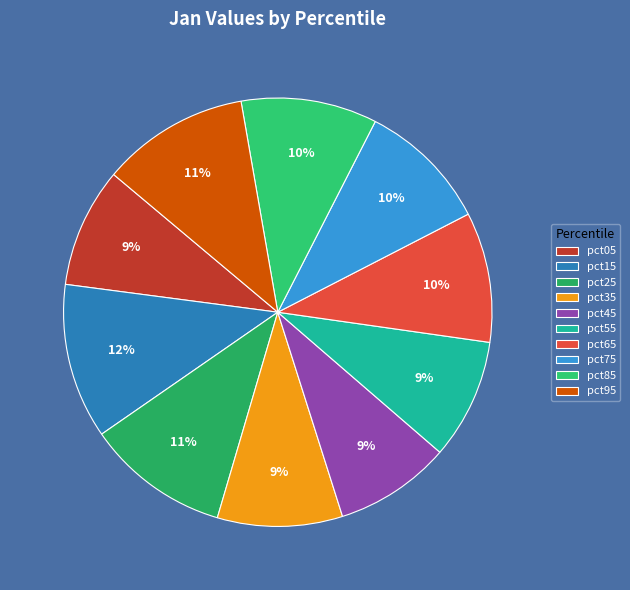

What percentage is the pct85 slice, to the nearest percent?

10%